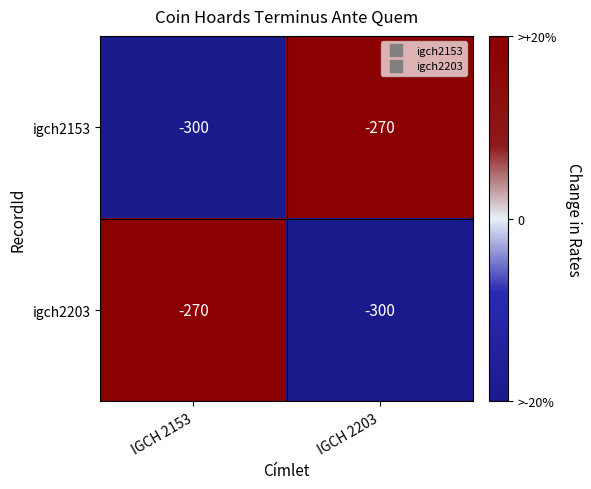

At which label is igch2203 closest to -285?

IGCH 2153